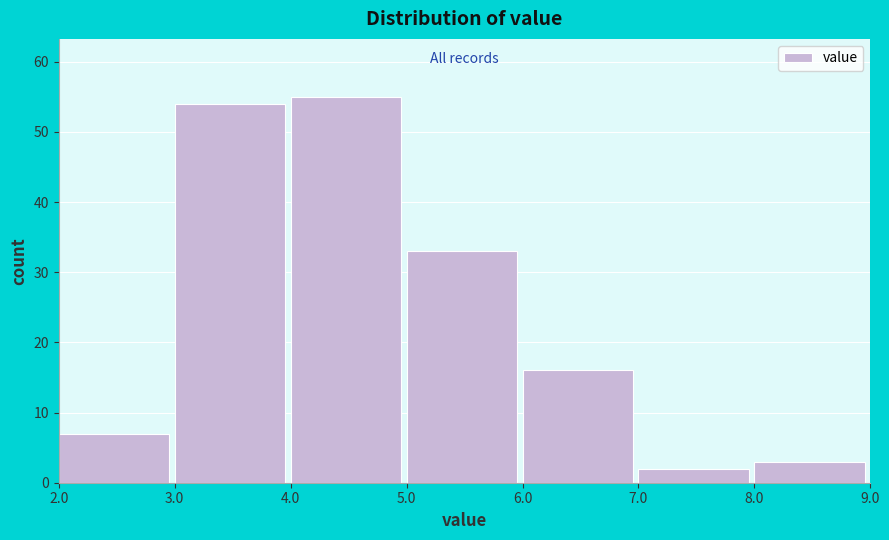

Reading left to right, list every bar in this chart as the range it spans on the x-axis followed by its height. The values are not printed on the chart, so give them approximately, as read against the axis.

2.0 to 3.0: 7
3.0 to 4.0: 54
4.0 to 5.0: 55
5.0 to 6.0: 33
6.0 to 7.0: 16
7.0 to 8.0: 2
8.0 to 9.0: 3